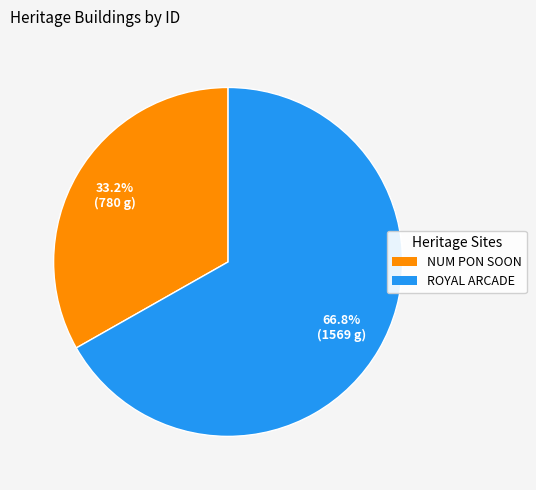

How many segments does this pie chart have?

2